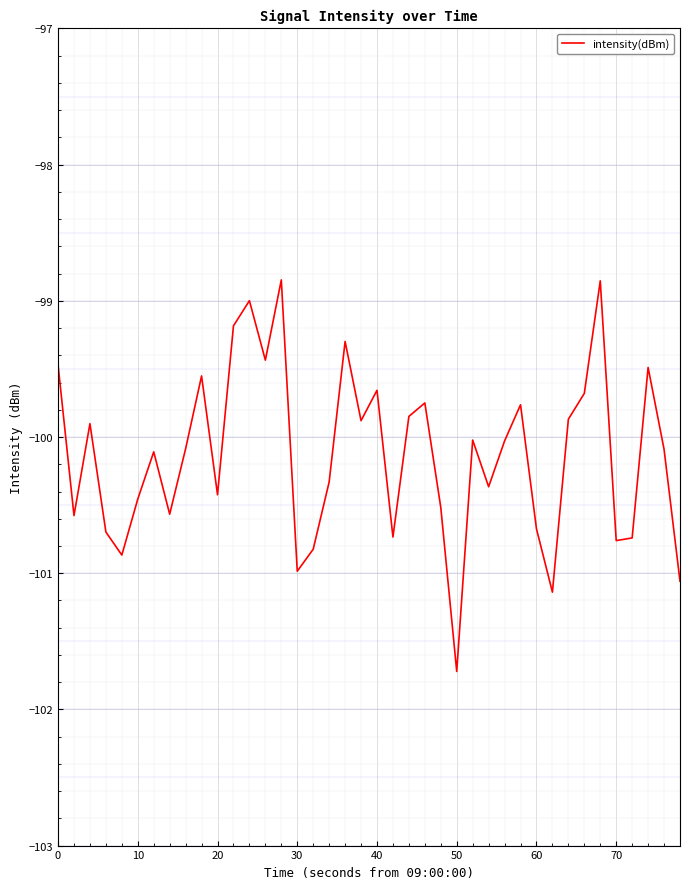

What is the difference between the maximum and minimum values?

2.9